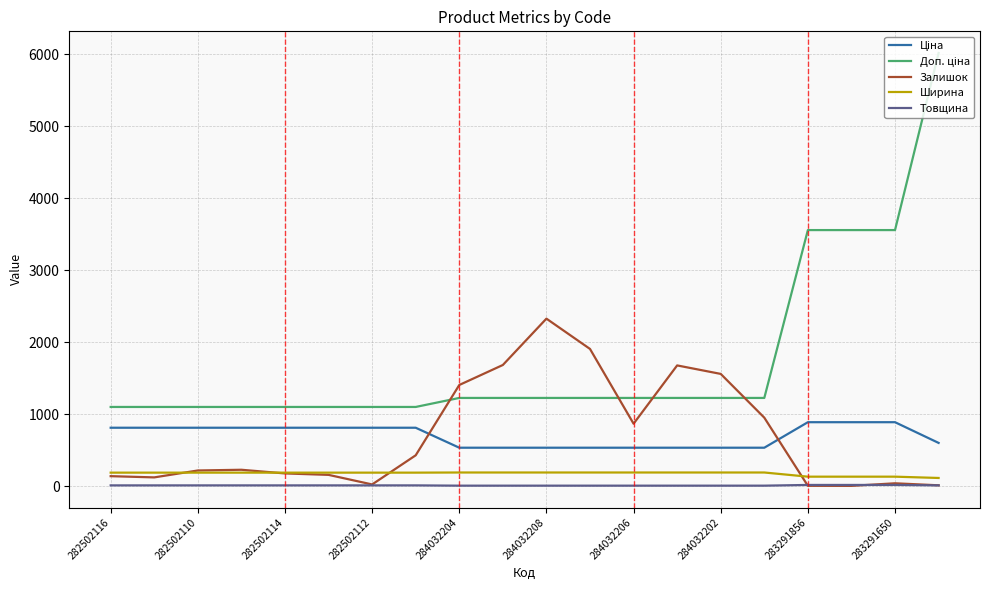

What is the greatest value displayed?

6020.8